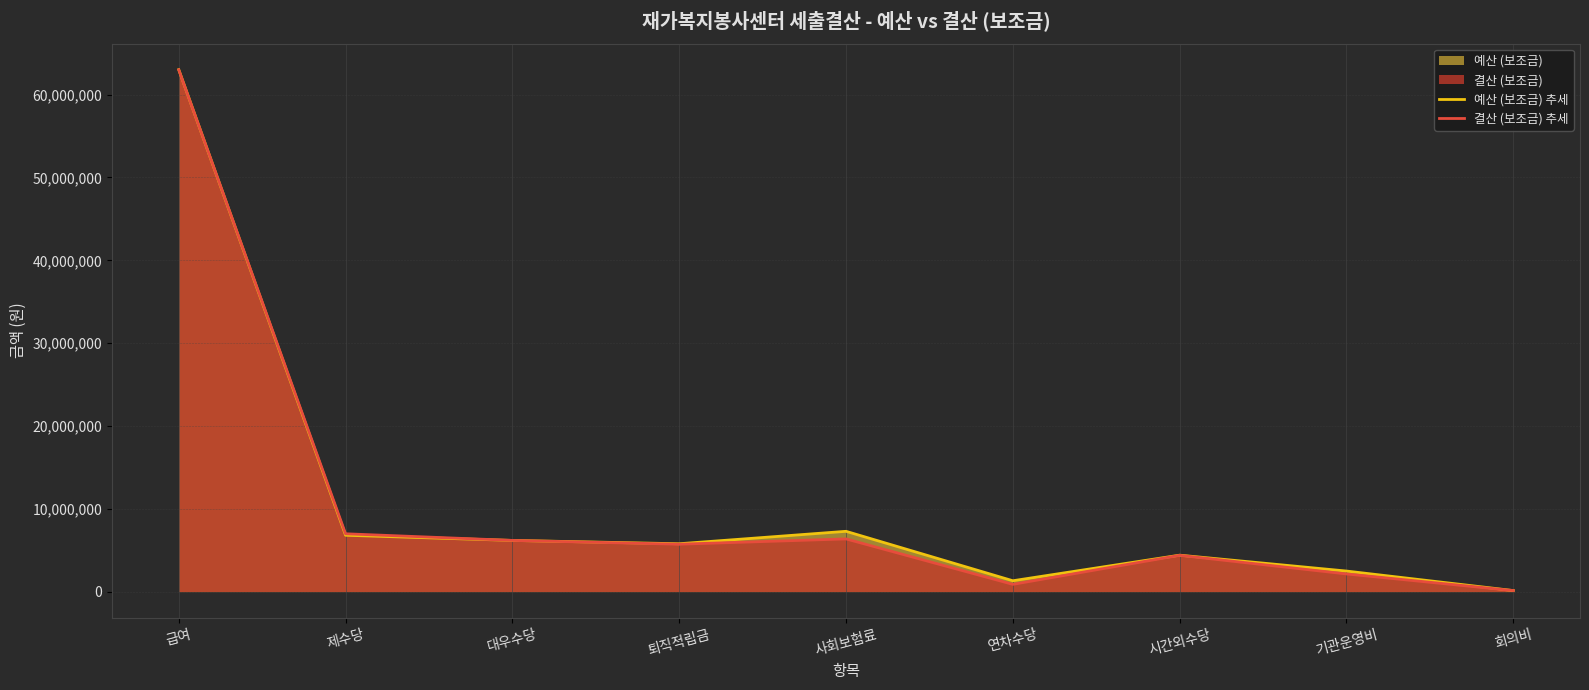

How many interior local valleys does the 예산 (보조금) 추세 series have?

2